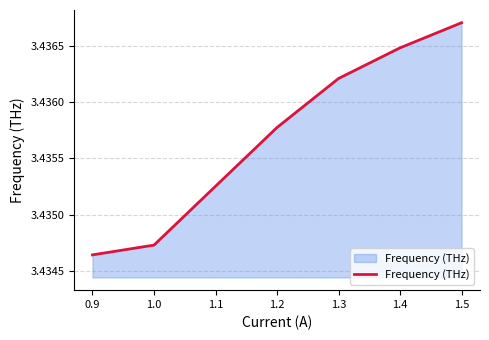

What is the sum of the values at 1.1 and 1.0?

6.9